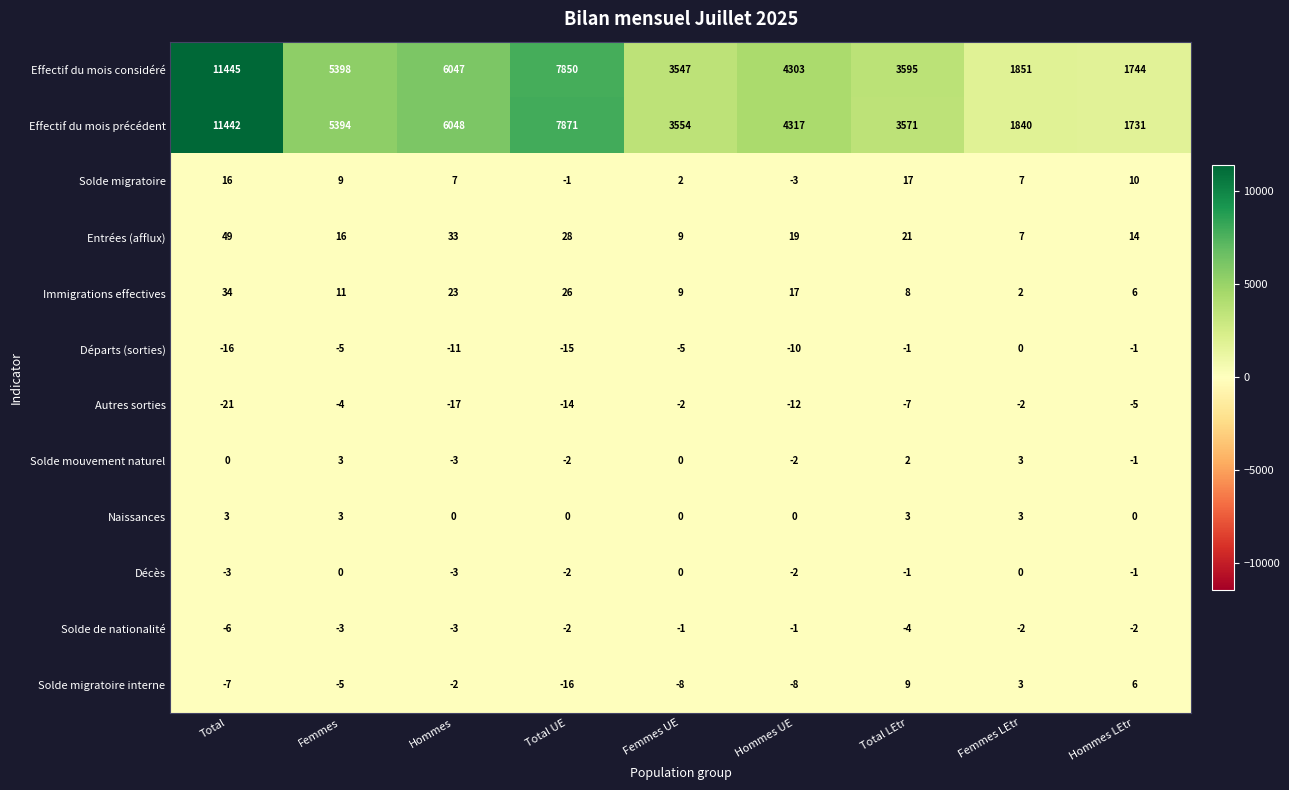

Which series has the widest spread of values?

Effectif du mois précédent